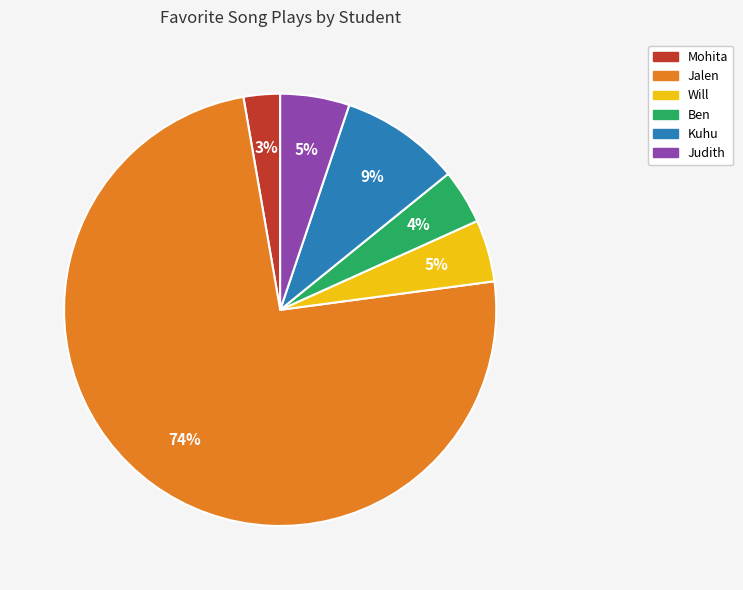

To the nearest percent, what is the combined percentage of Will and Kuhu?

14%